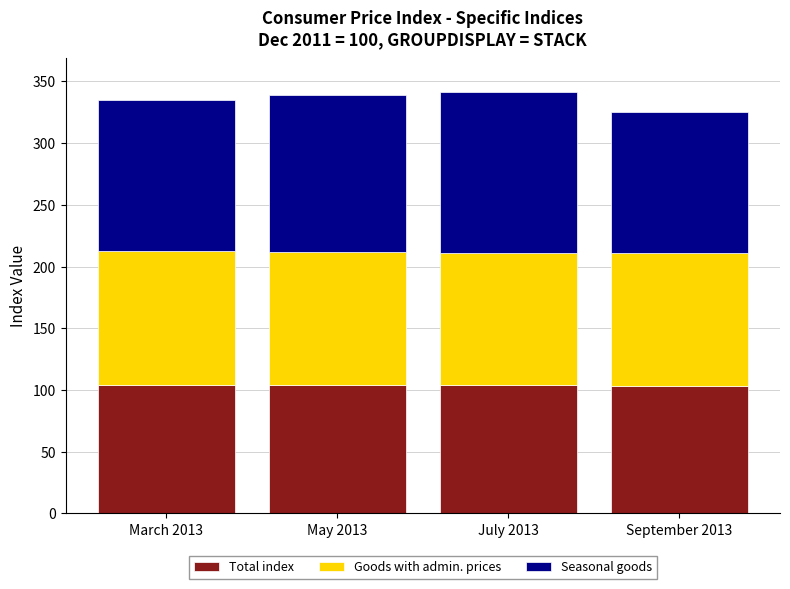

True or false: Total index has a value of 182.9 at March 2013.

False